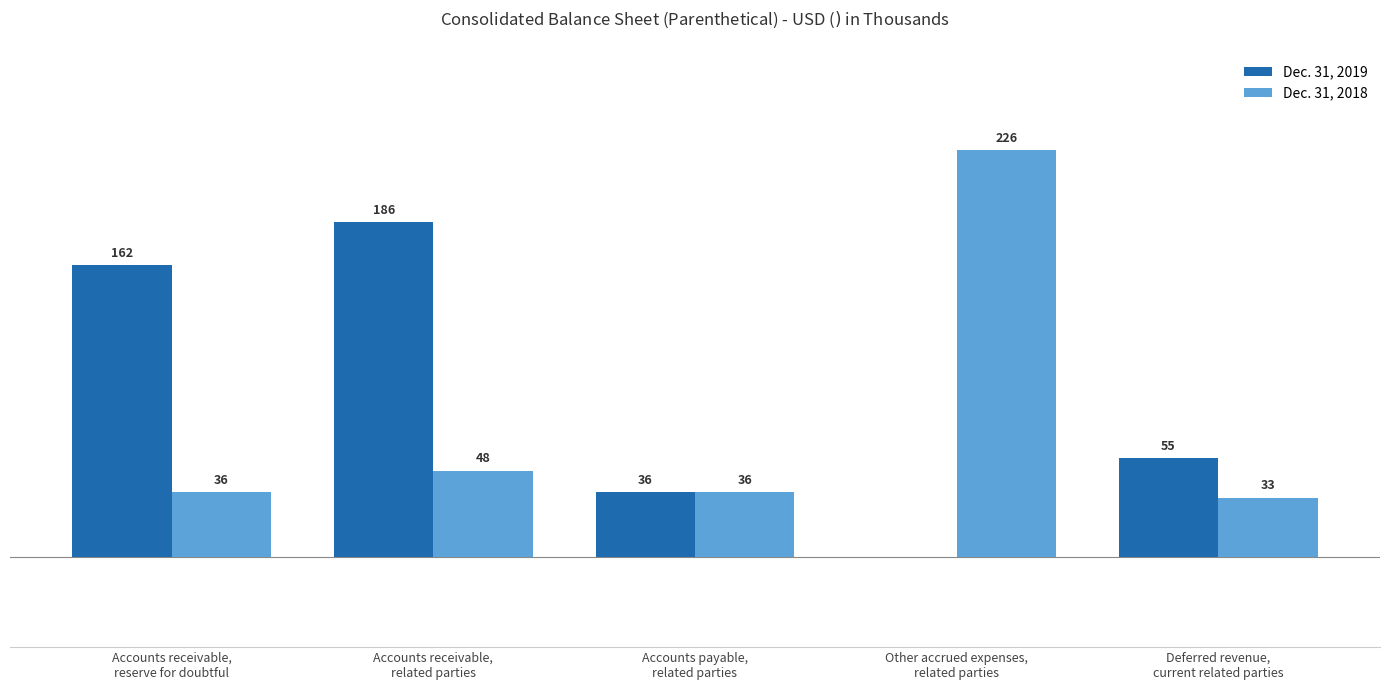

Is the value of Dec. 31, 2018 at Deferred revenue,
current related parties greater than the value of Dec. 31, 2019 at Deferred revenue,
current related parties?

No